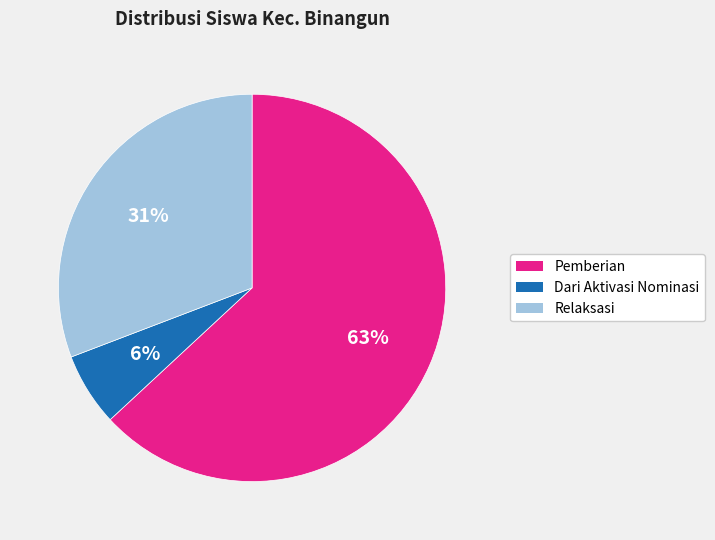

Is it true that Dari Aktivasi Nominasi is 6% of the pie?

True